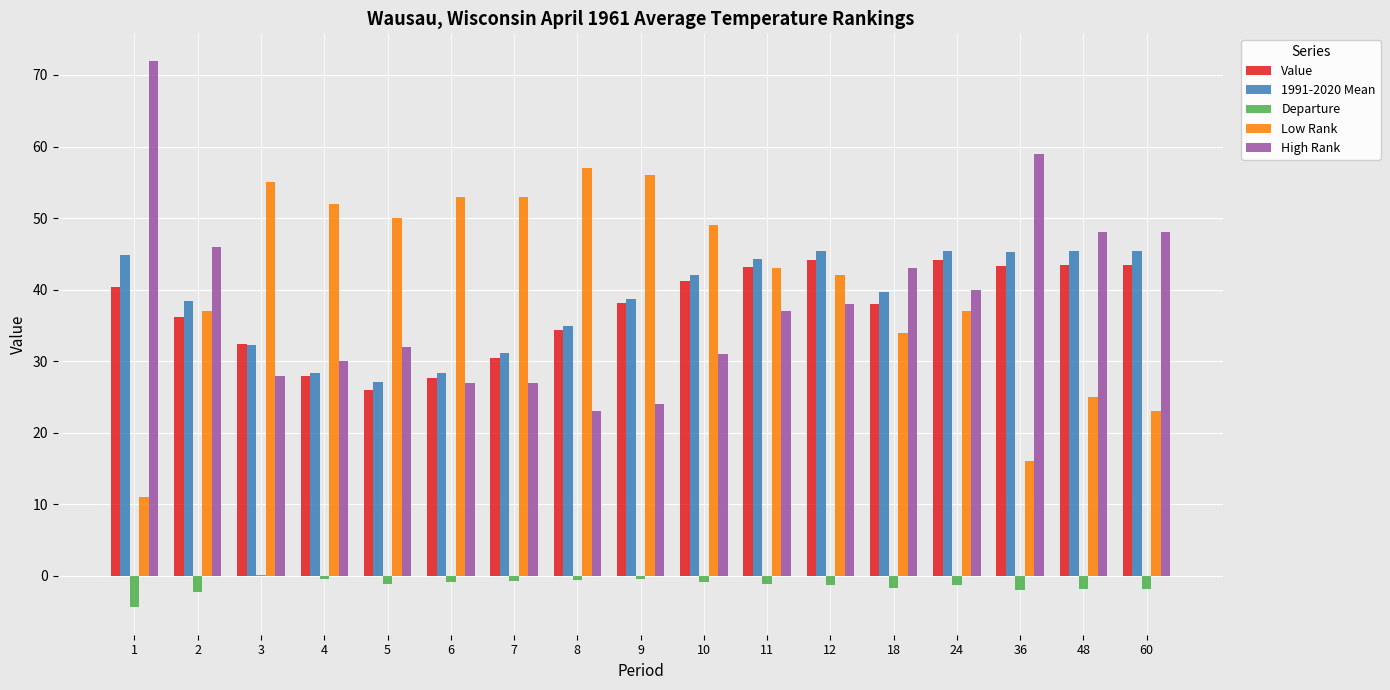

Which series changed the most between 9 and 60?

Low Rank